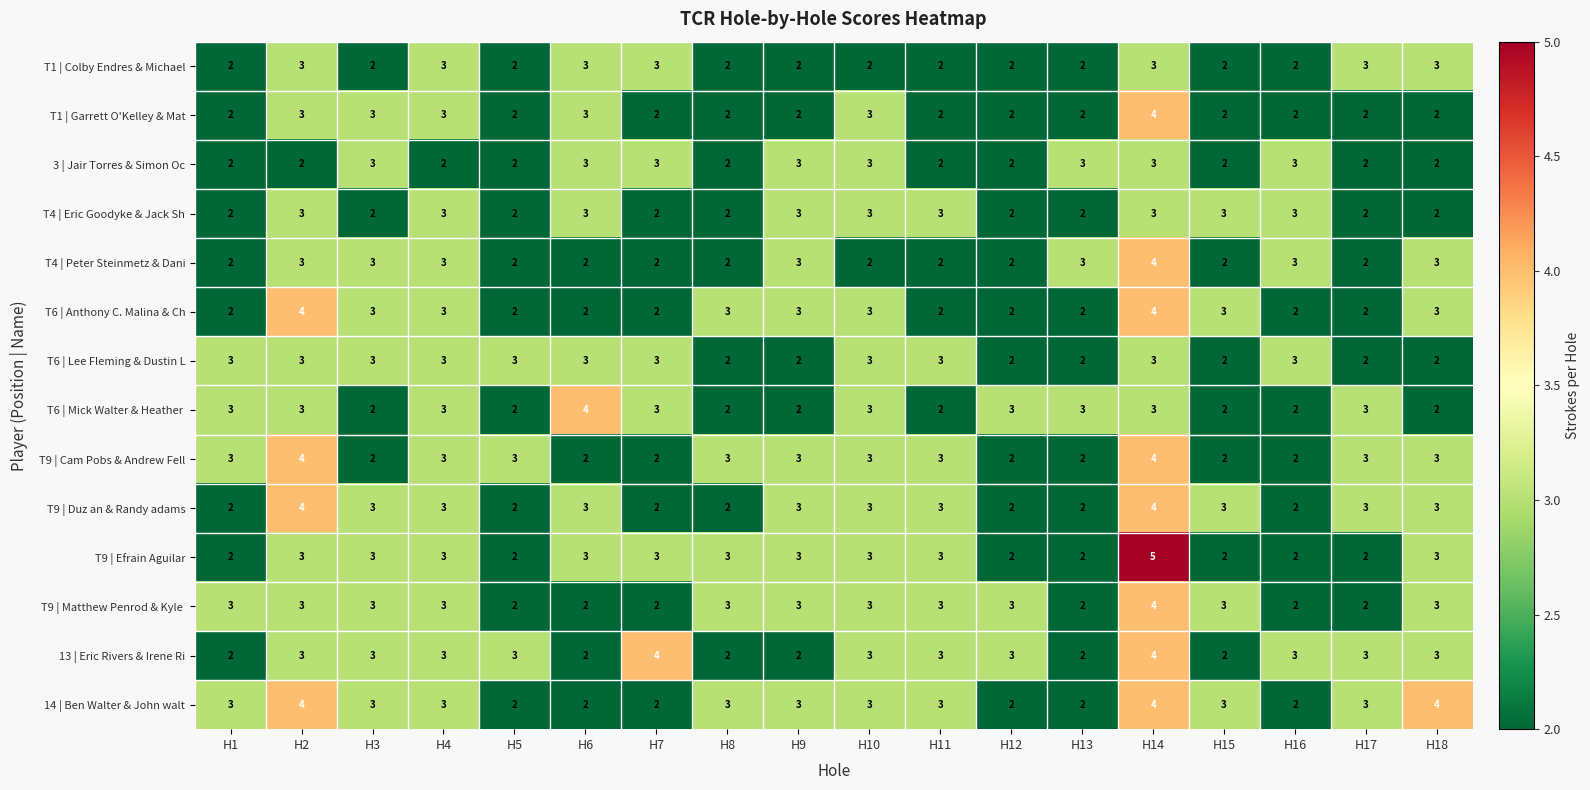

How many 14 | Ben Walter & John walt values are between 2 and 3?

15